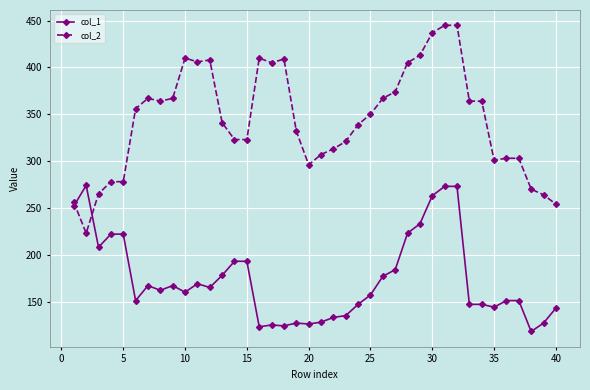

What is the difference between the second highest and minimum values in the col_1 series?

155